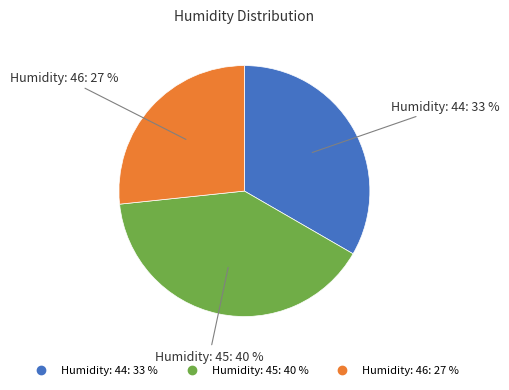

To the nearest percent, what is the difference between the largest and smallest slice percentages?

13%